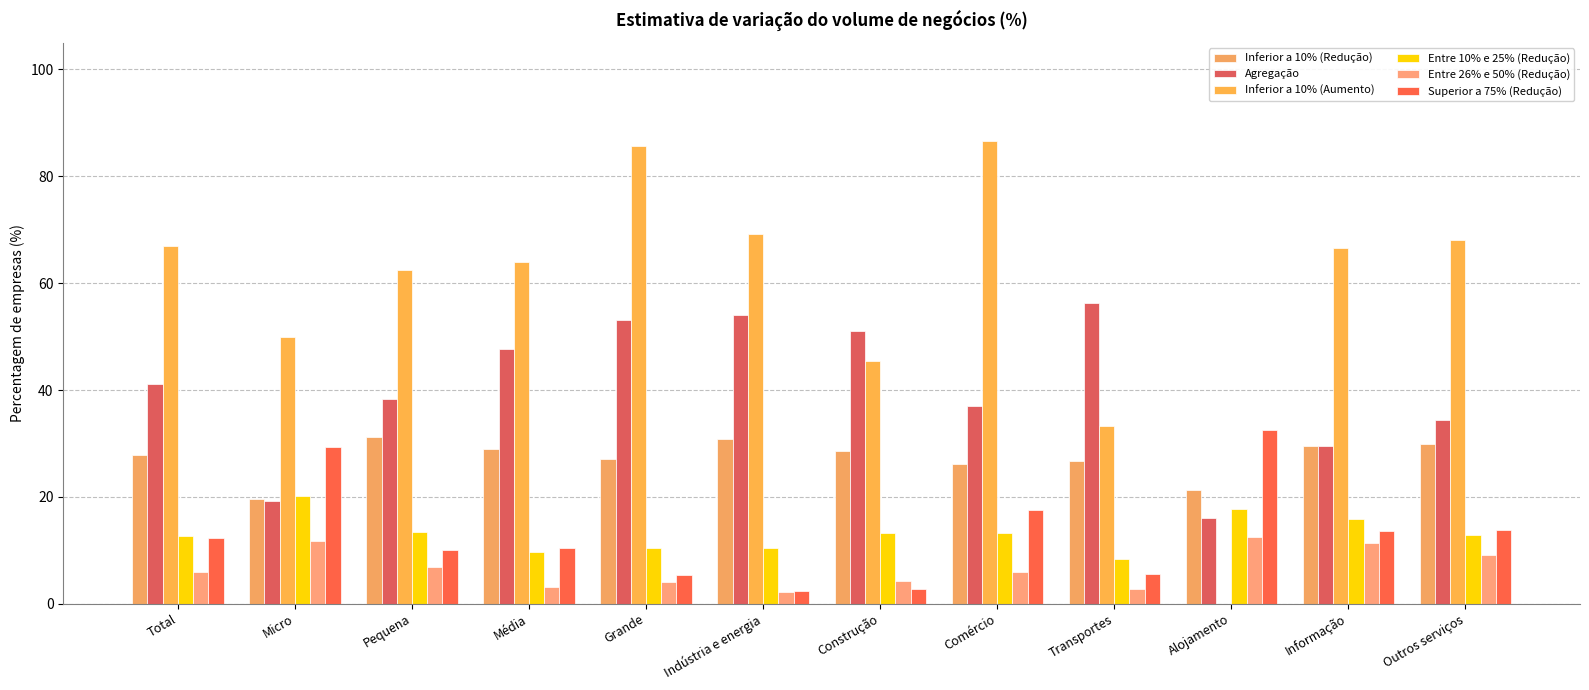

What are all the series names shown in the legend?

Inferior a 10% (Redução), Agregação, Inferior a 10% (Aumento), Entre 10% e 25% (Redução), Entre 26% e 50% (Redução), Superior a 75% (Redução)